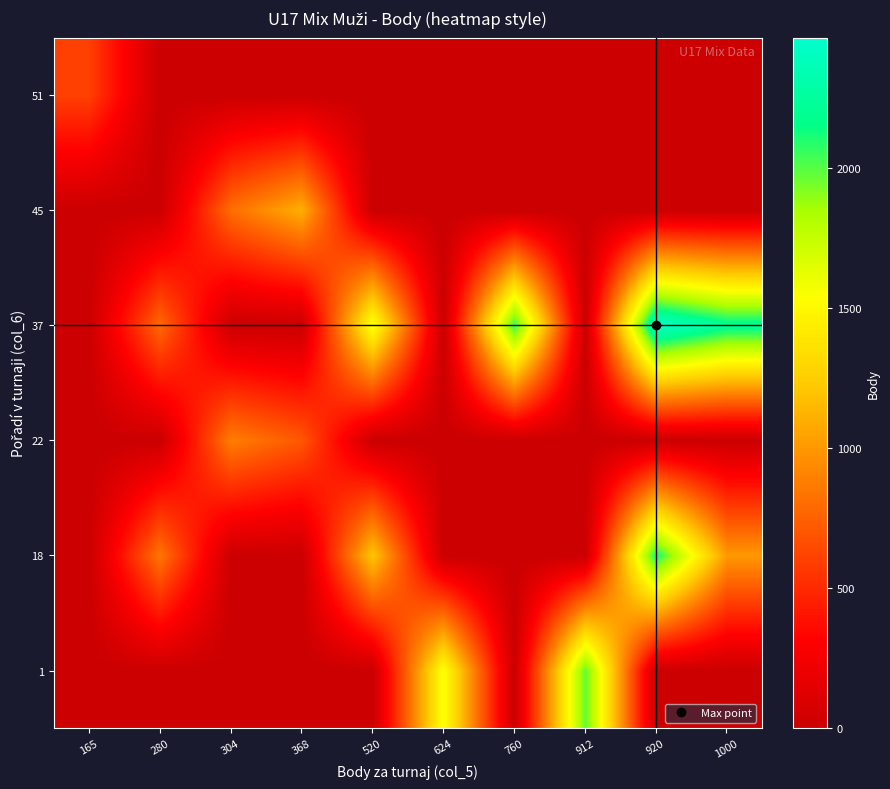

What is the maximum value shown in the chart?

2464